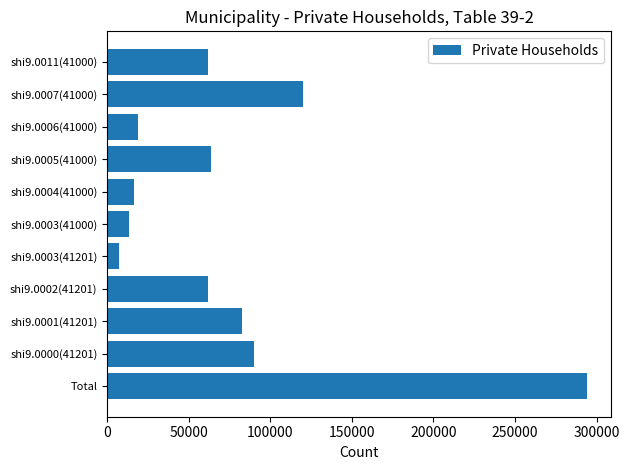

Between Total and shi9.0000(41201), which is larger?

Total